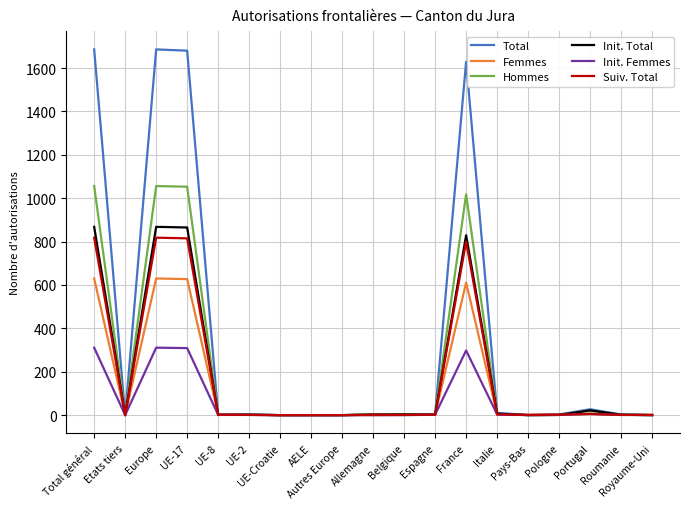

What is the highest value of the Init. Femmes series?

311